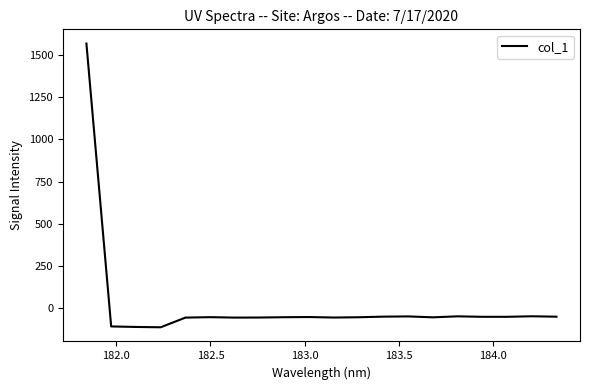

What is the smallest value displayed?

-115.0